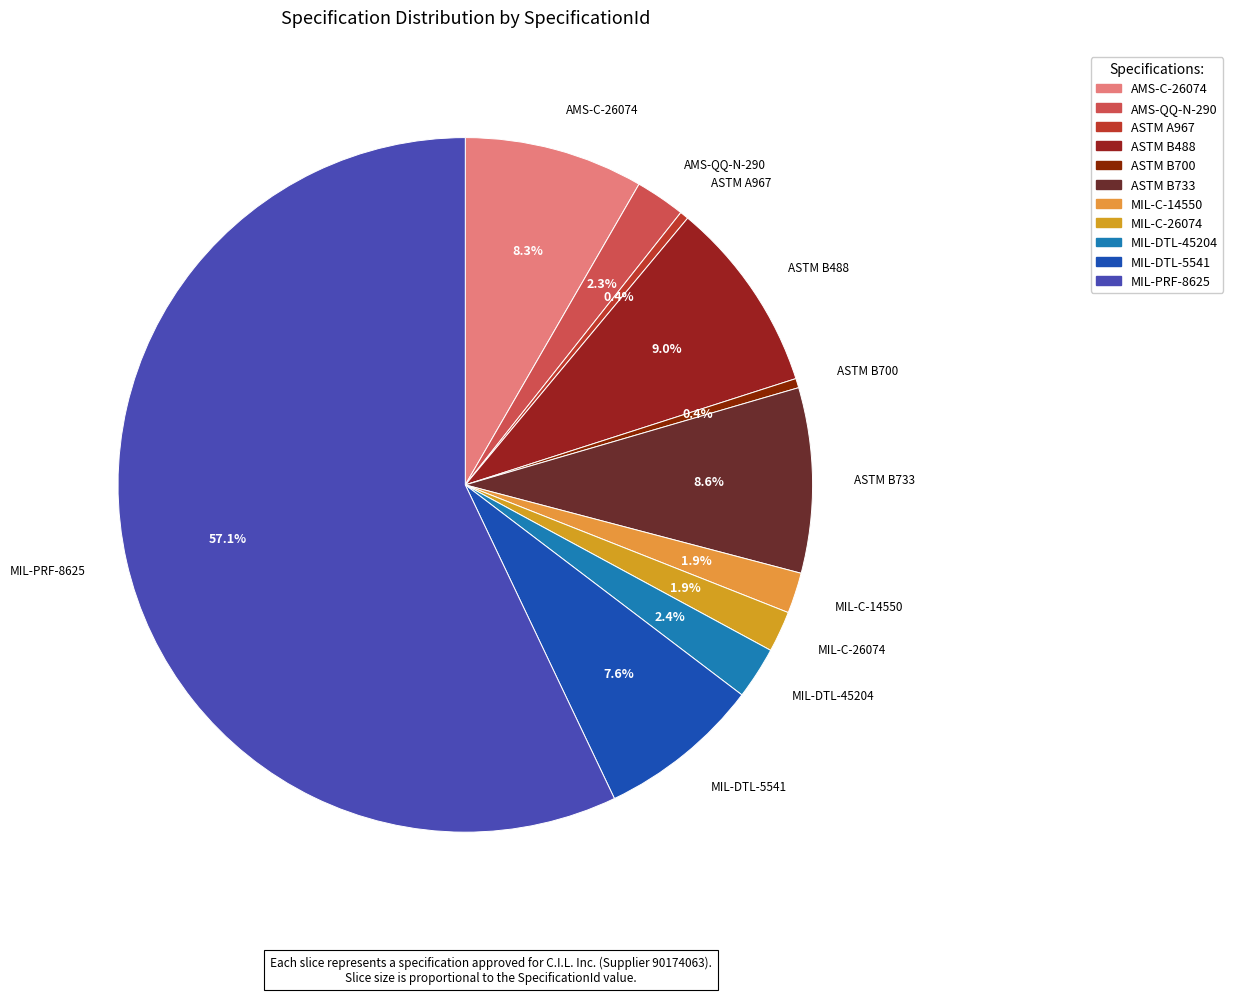

What is the ratio of the value at ASTM B733 to the value at MIL-C-14550?

4.5